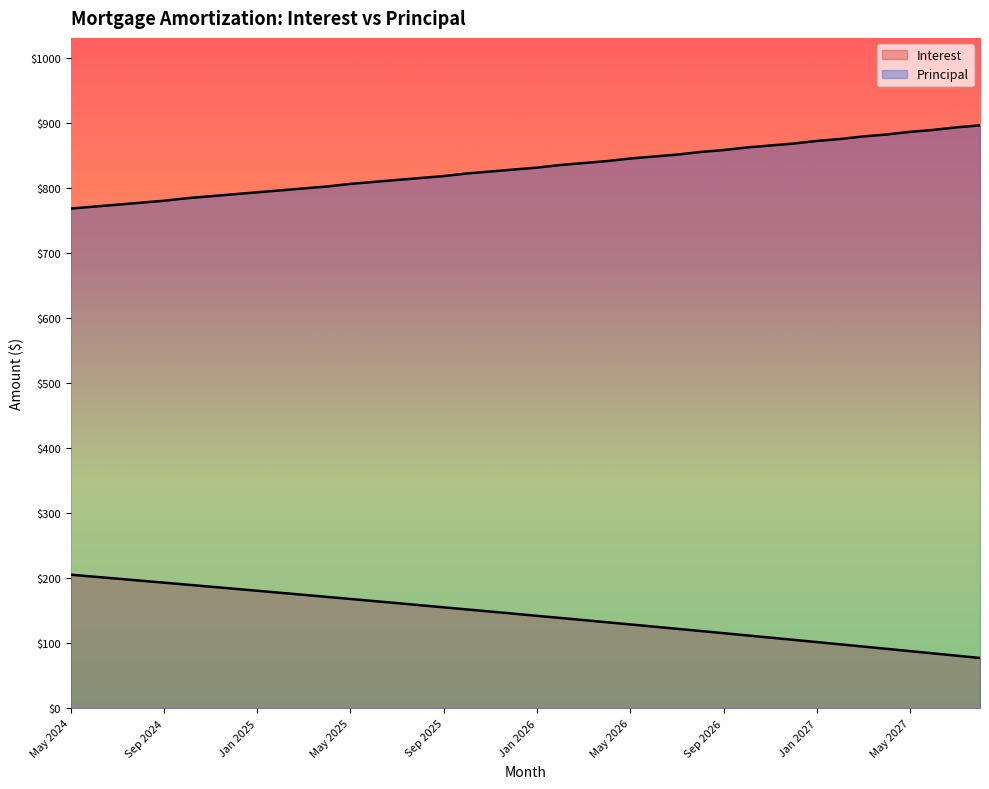

Is it true that Principal equals 1421.0 at Oct 2025?

False